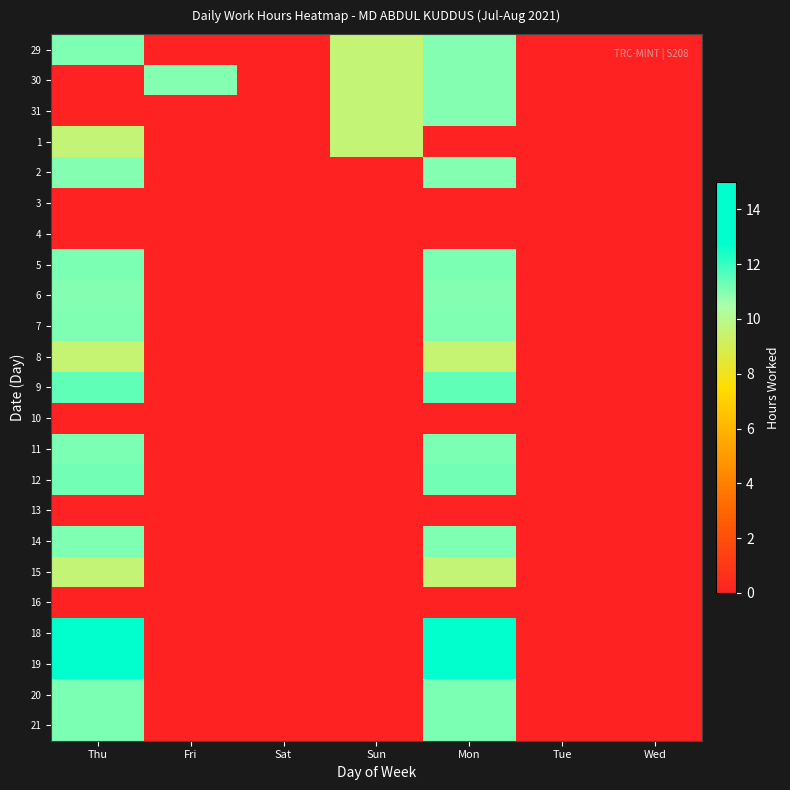

Which category has the highest value across all series?

Thu